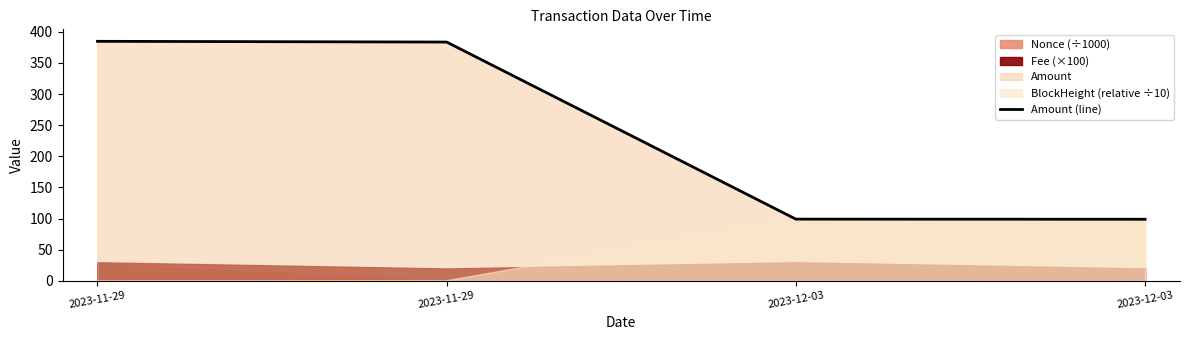

What is the greatest value displayed?

384.6